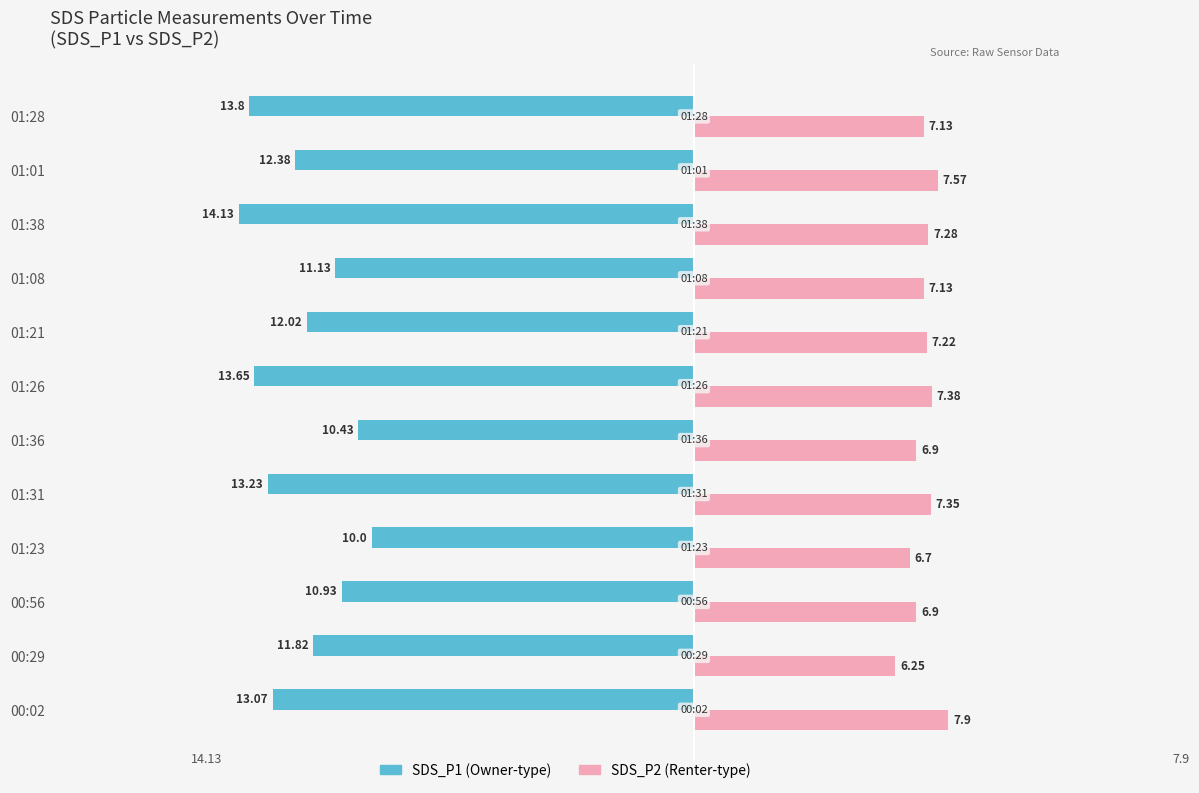

What is the minimum value shown in the chart?

-14.1